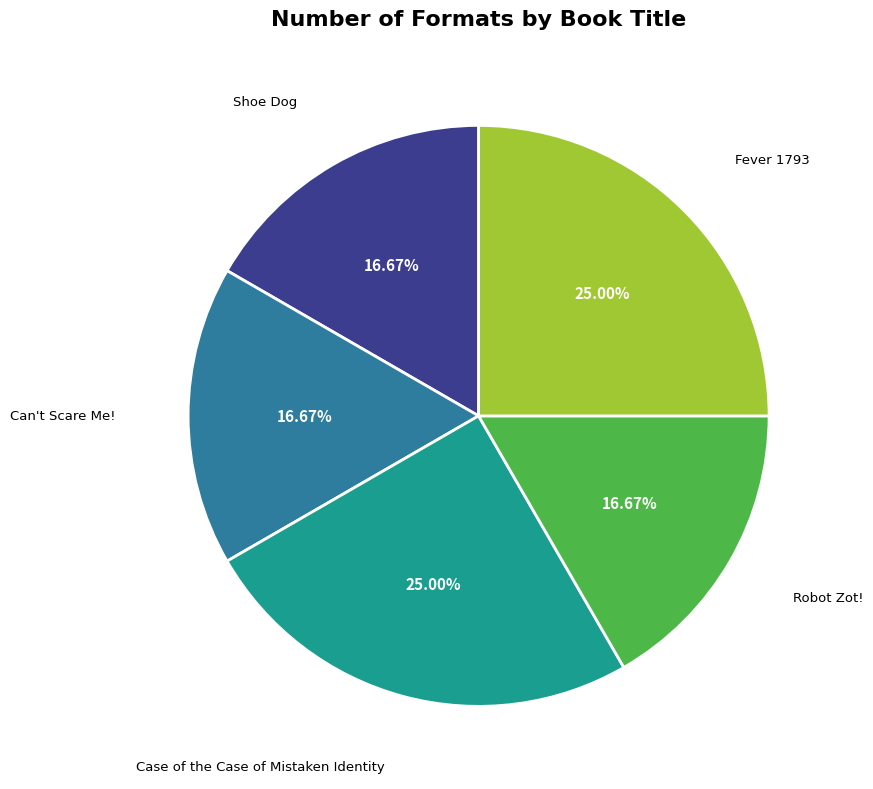

What is the ratio of the value at Can't Scare Me! to the value at Case of the Case of Mistaken Identity?

0.7